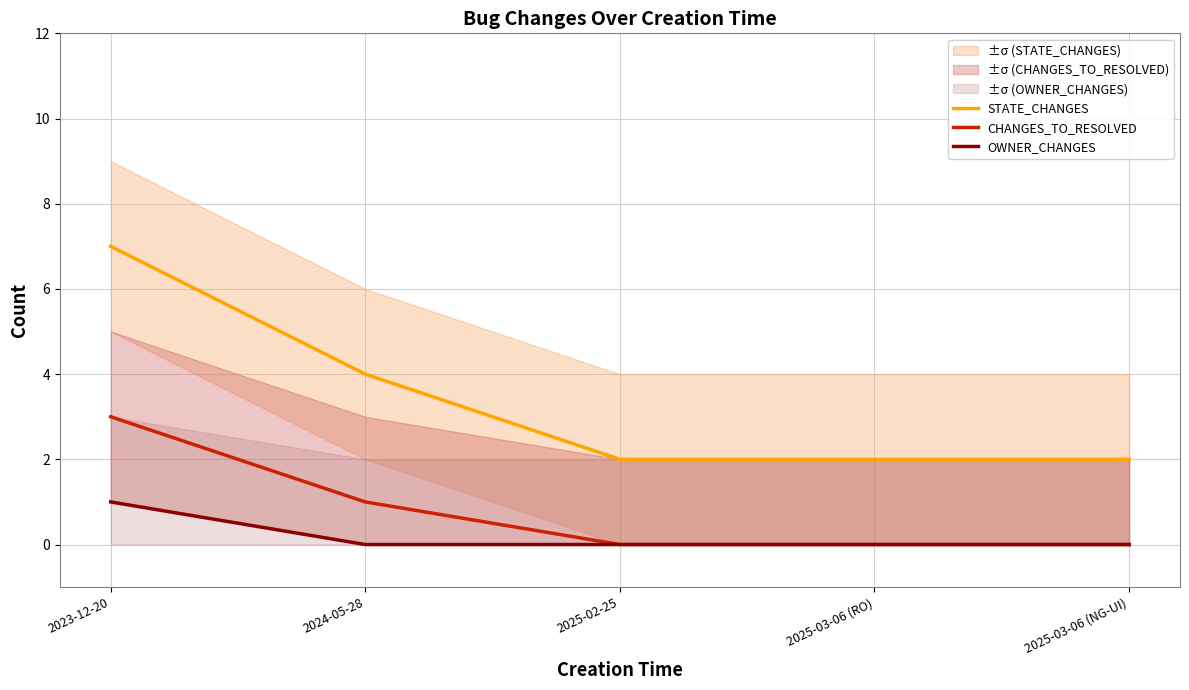

Count the OWNER_CHANGES values in the range 0 to 1.

5